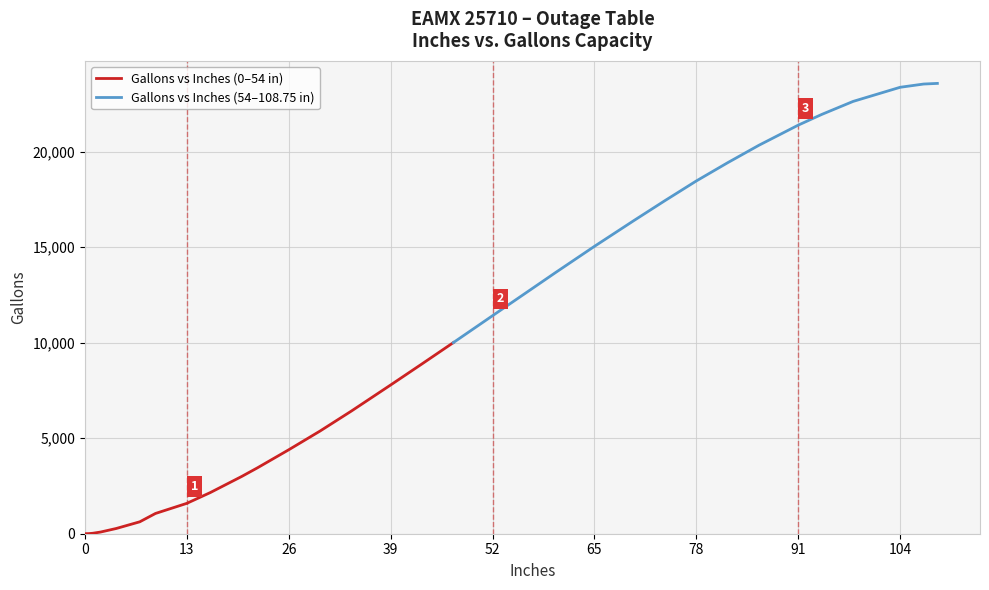

True or false: Gallons (Inches 13-26) and Gallons (Inches 0-13) intersect in this chart.

False